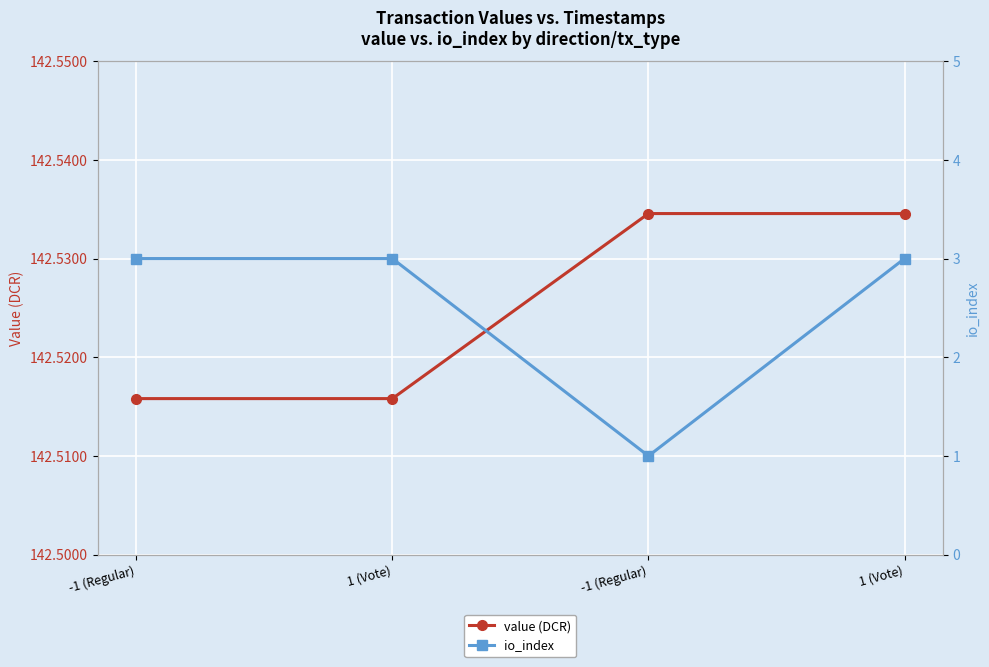

How many data points in io_index are less than 3?

1